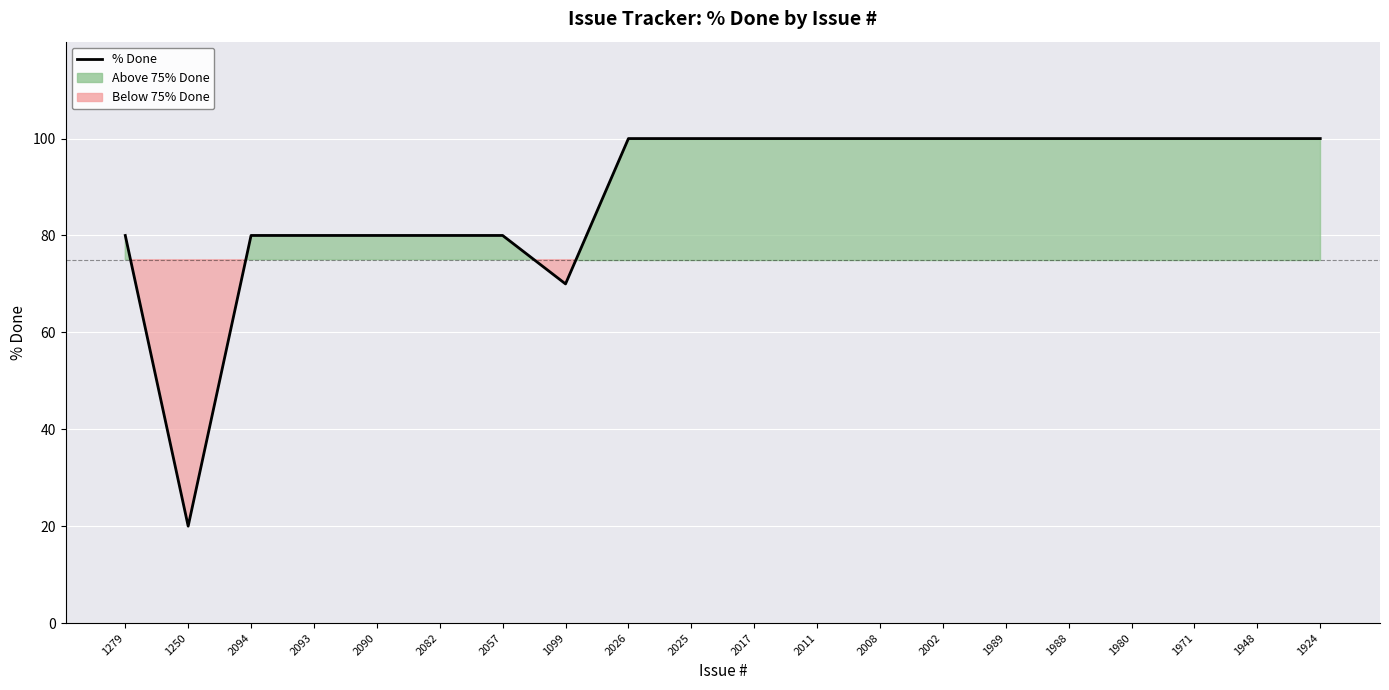

What is the label of the 7th point from the right?

2002